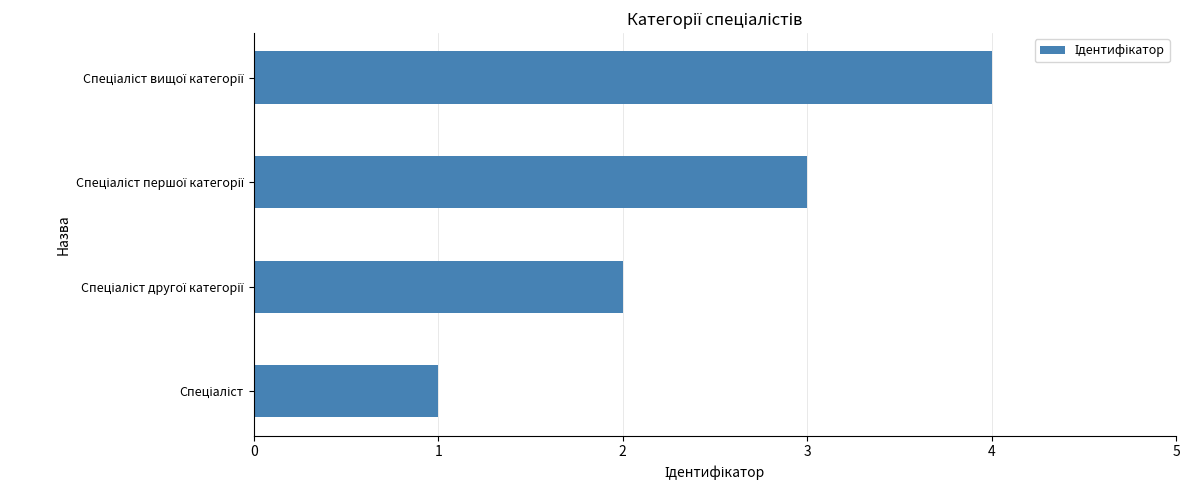

What is the smallest value displayed?

1